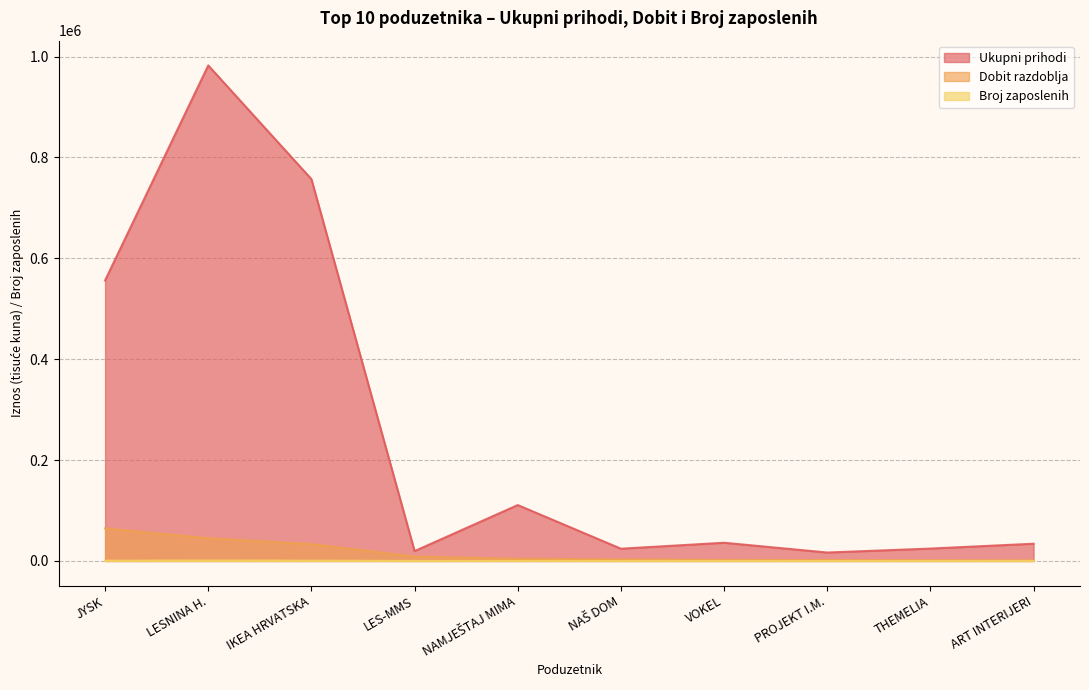

List the labels in order of Ukupni prihodi value, smallest first.

PROJEKT I.M., LES-MMS, NAŠ DOM, THEMELIA, ART INTERIJERI, VOKEL, NAMJEŠTAJ MIMA, JYSK, IKEA HRVATSKA, LESNINA H.